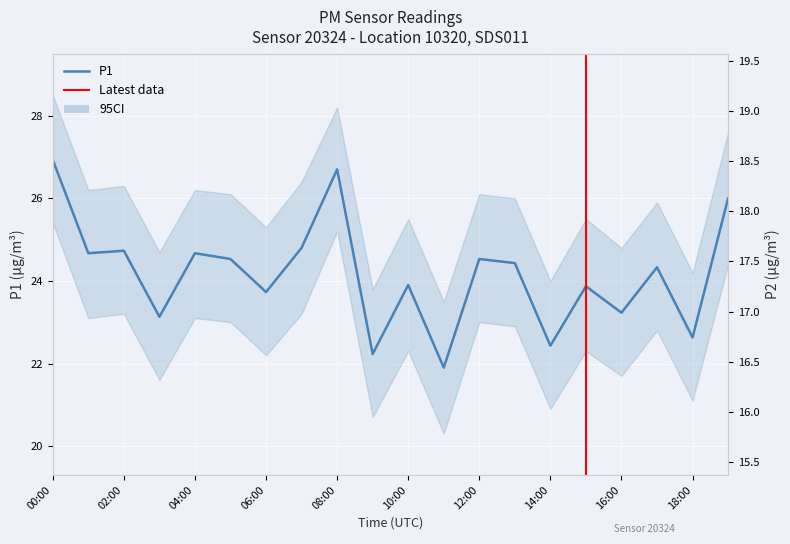

Which has a higher value, 10:00 or 03:00?

10:00